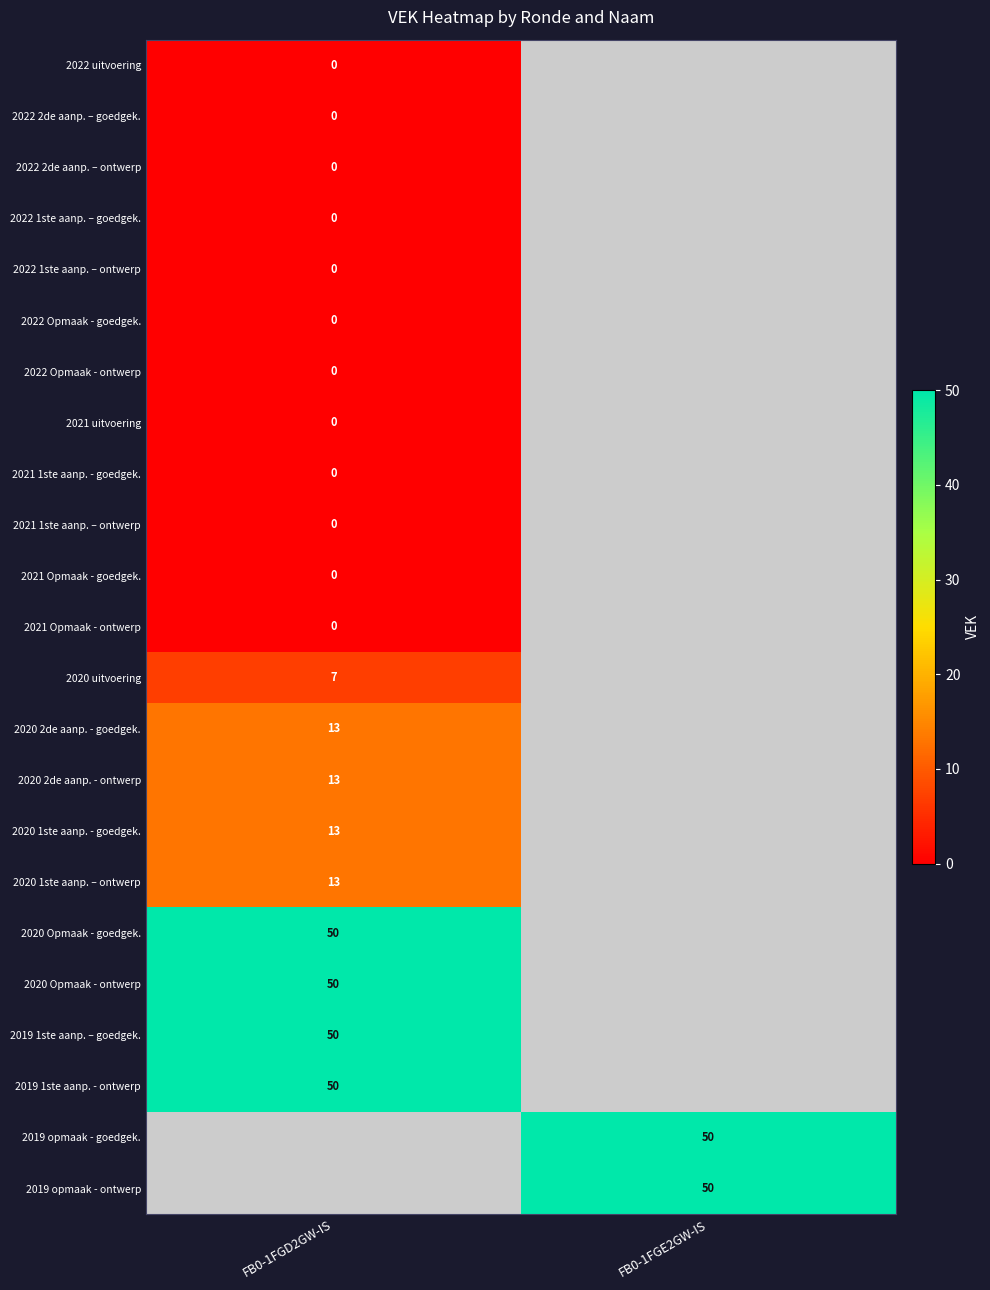

True or false: 2020 uitvoering has a value of 7 at FB0-1FGD2GW-IS.

True